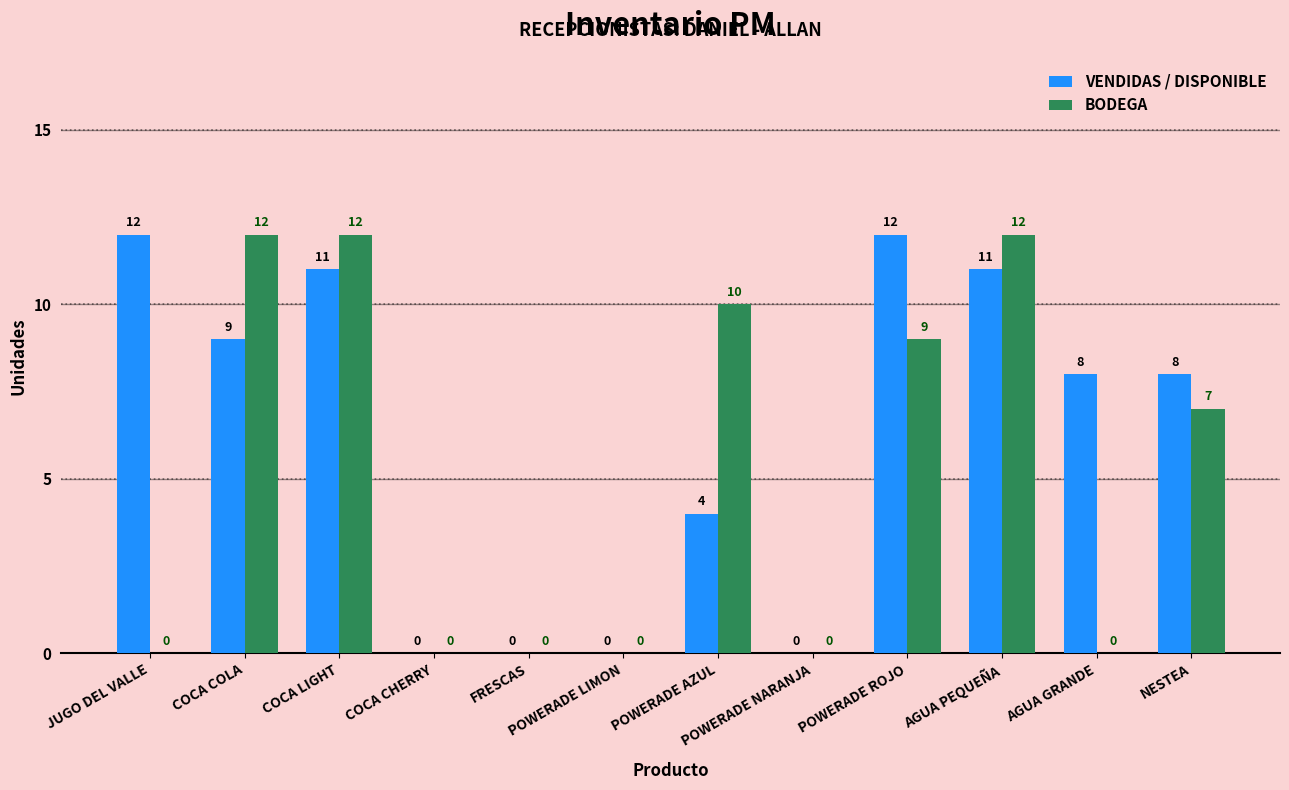

Which series changed the most between COCA CHERRY and POWERADE ROJO?

VENDIDAS / DISPONIBLE